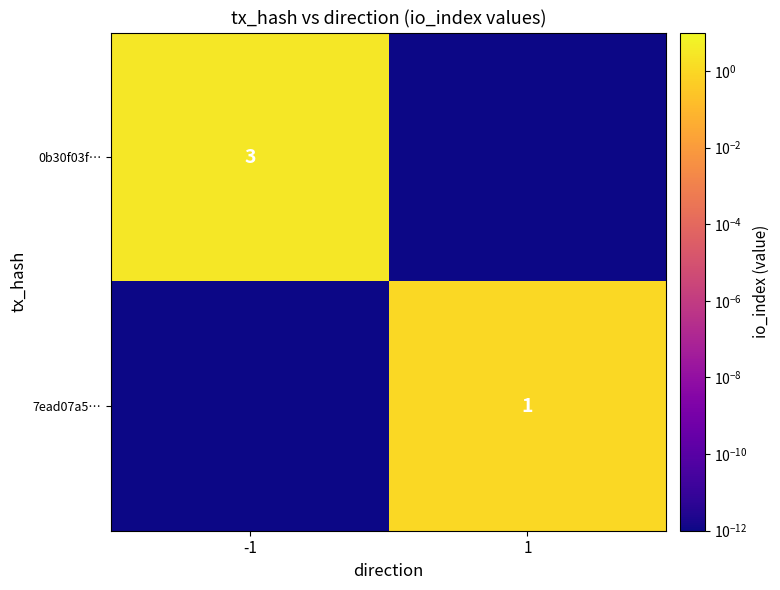

True or false: 7ead07a5… has a value of 1.0 at 1.

True